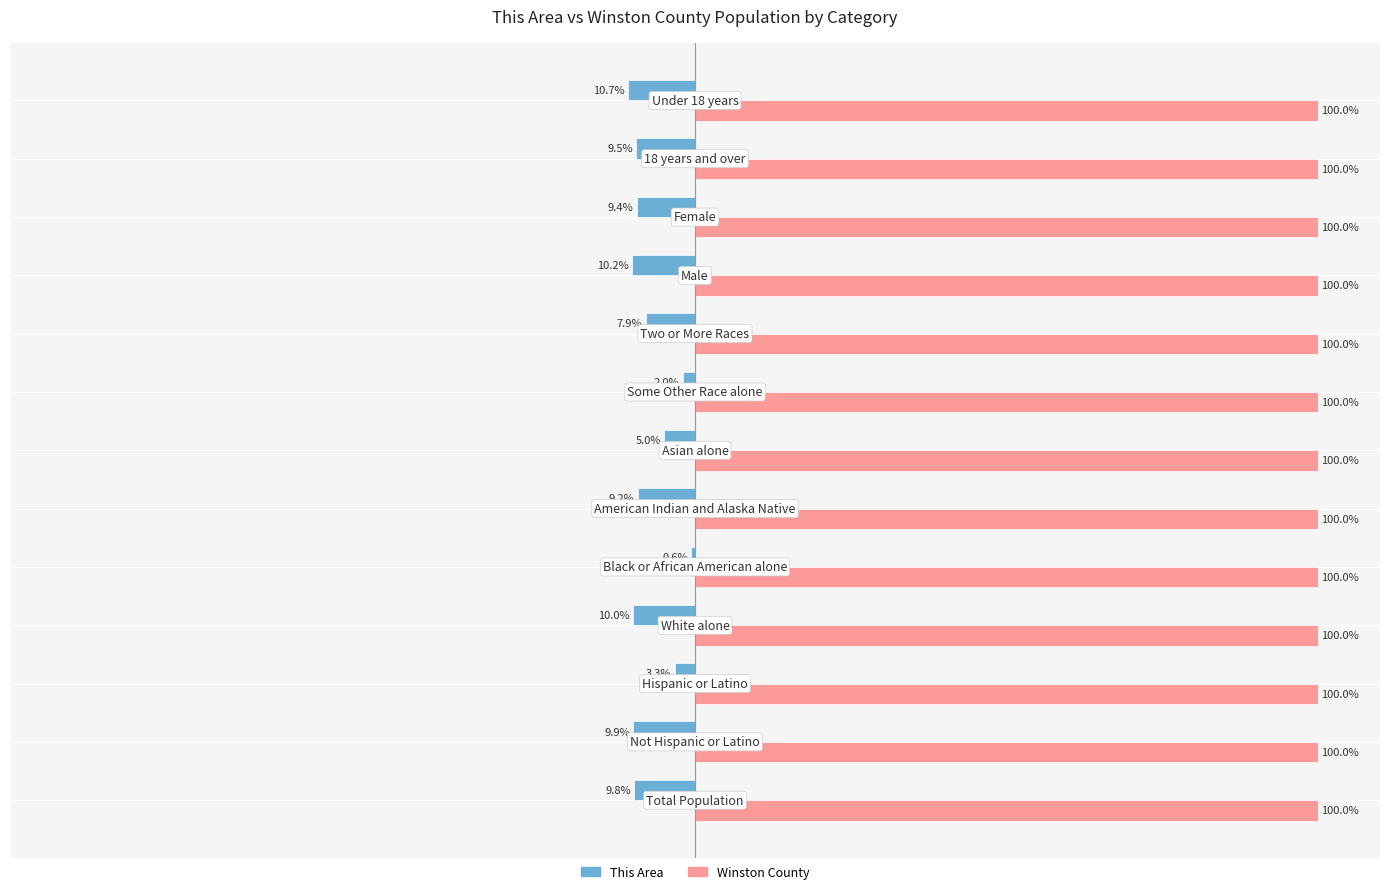

Which series has the largest total across all categories?

Winston County